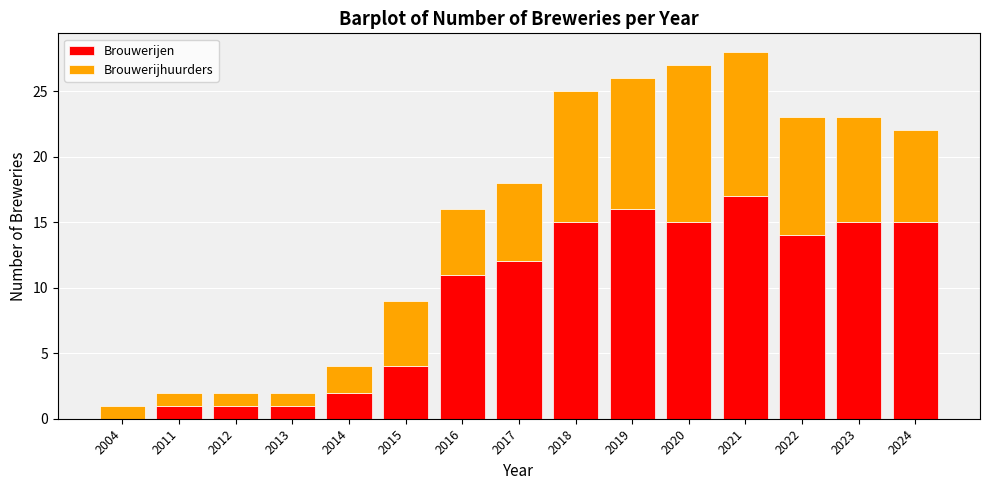

Reading left to right, list the values for the Brouwerijen series.

2004=0	2011=1	2012=1	2013=1	2014=2	2015=4	2016=11	2017=12	2018=15	2019=16	2020=15	2021=17	2022=14	2023=15	2024=15